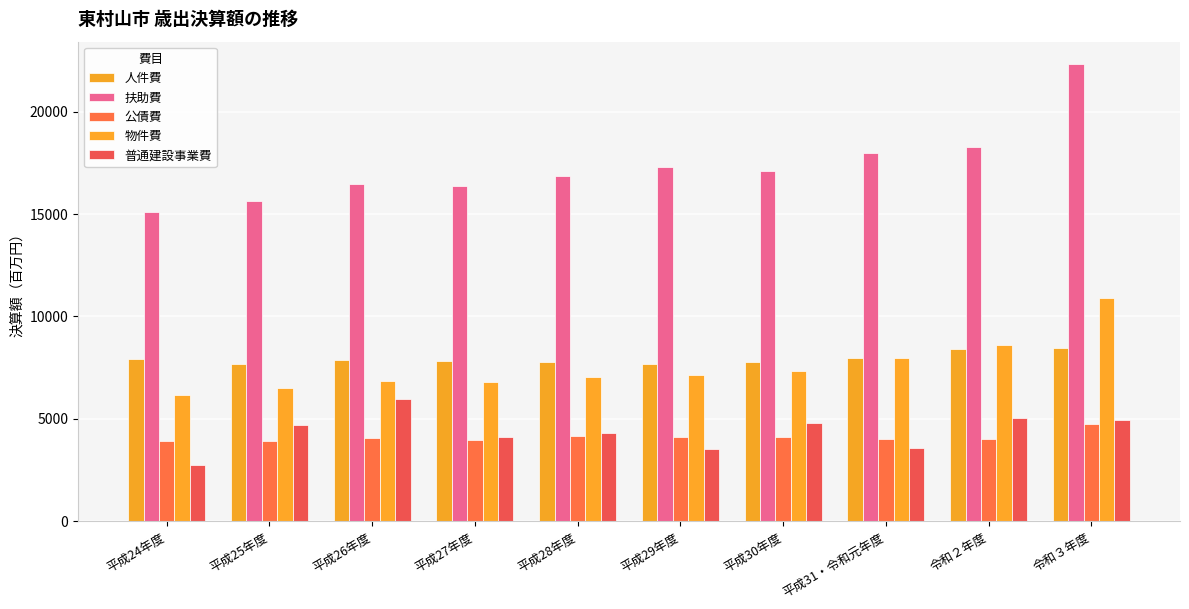

At how many categories does at least one series exceed 19568?

1